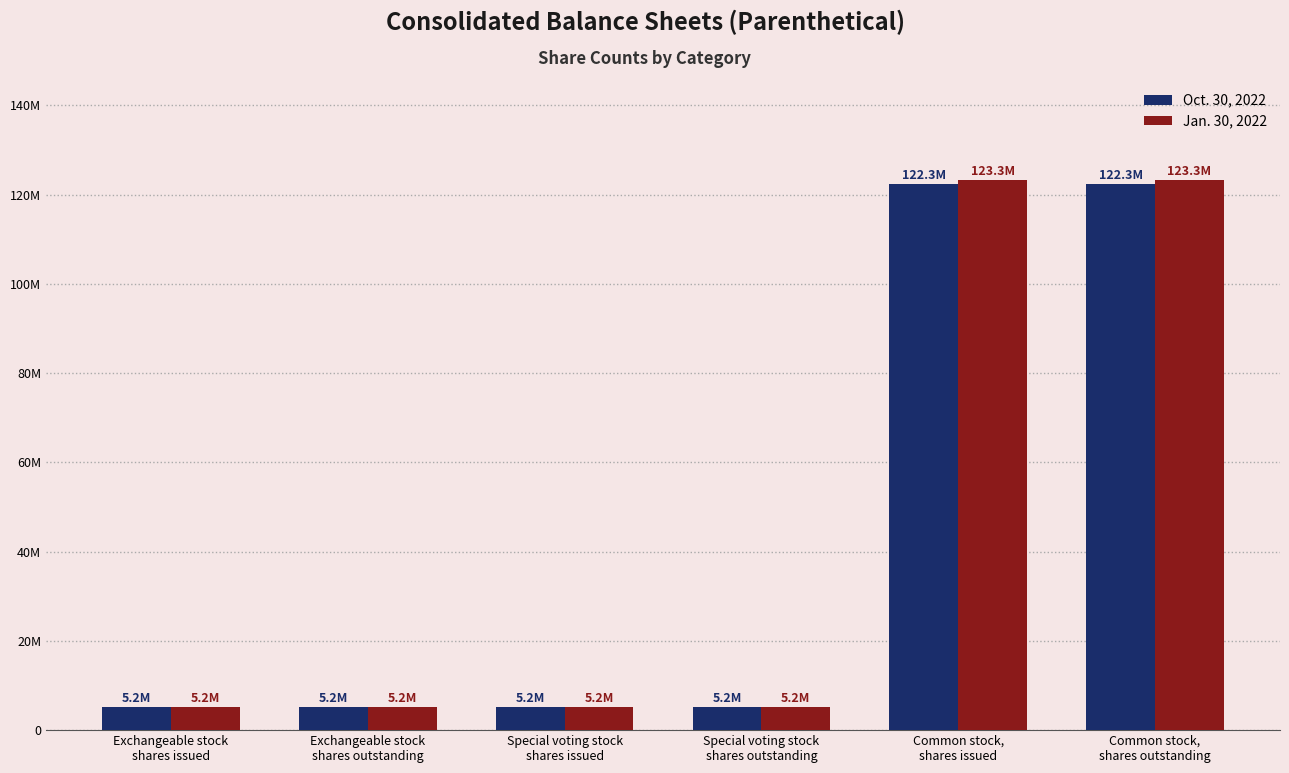

Does the chart contain stacked bars?

No